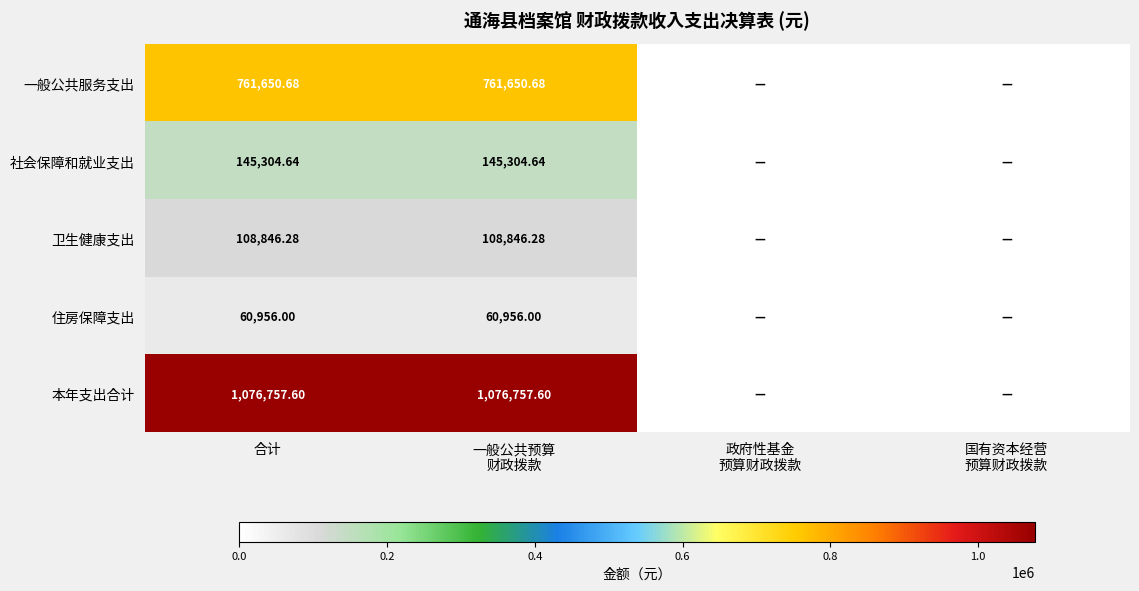

Which series has the largest total across all categories?

本年支出合计